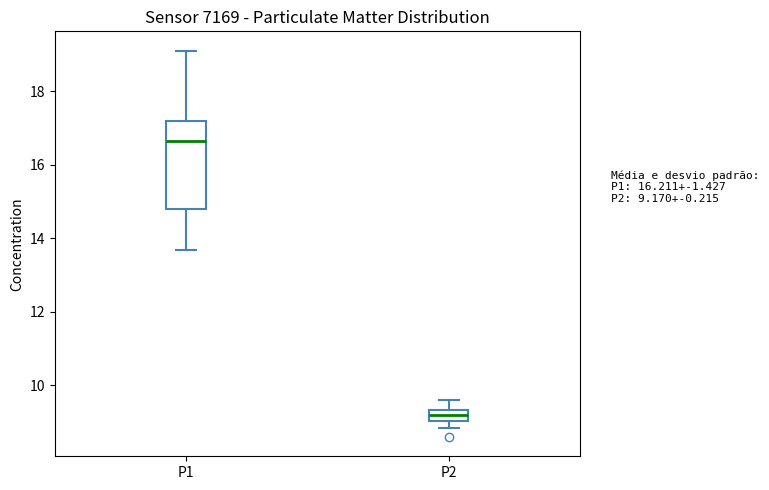

Where is the lower edge of the box for P1 on the y-axis? The values are not printed on the chart, so give them approximately, as read against the axis.

14.8